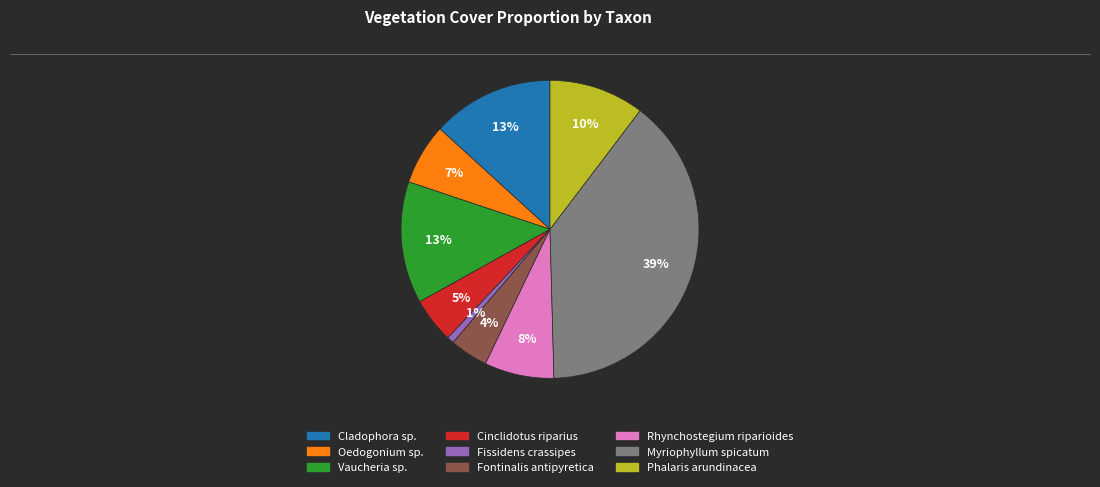

How many slices are in this pie chart?

9